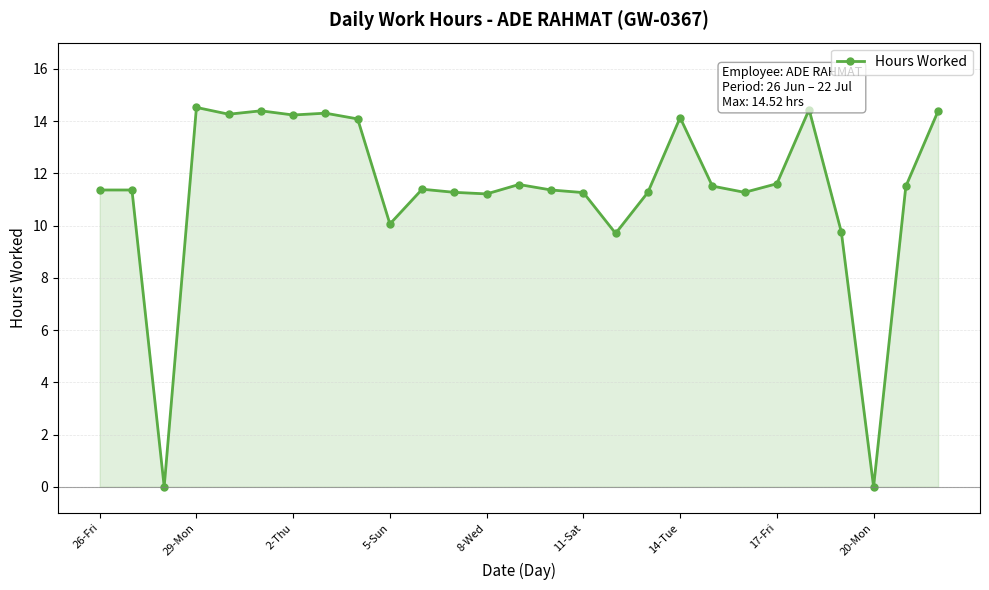

What is the average value?

11.3